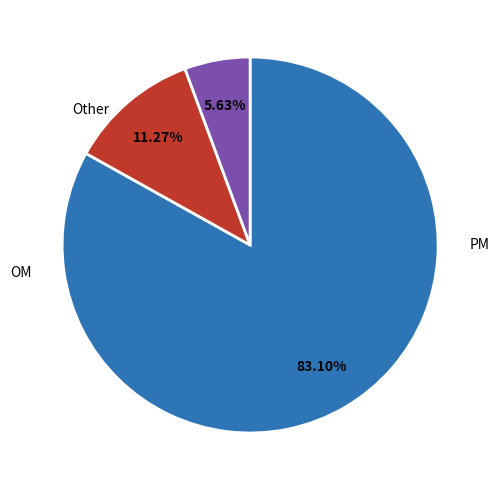

To the nearest percent, what is the combined percentage of Other and OM?

17%